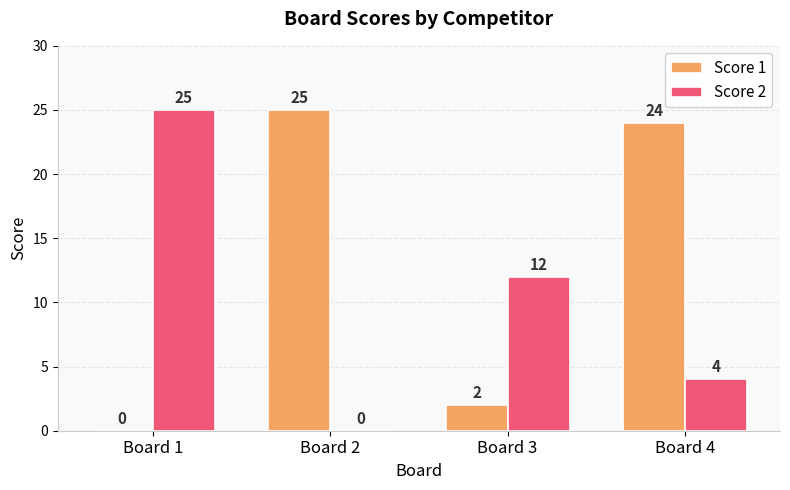

Is it true that Score 2 equals 17 at Board 1?

False